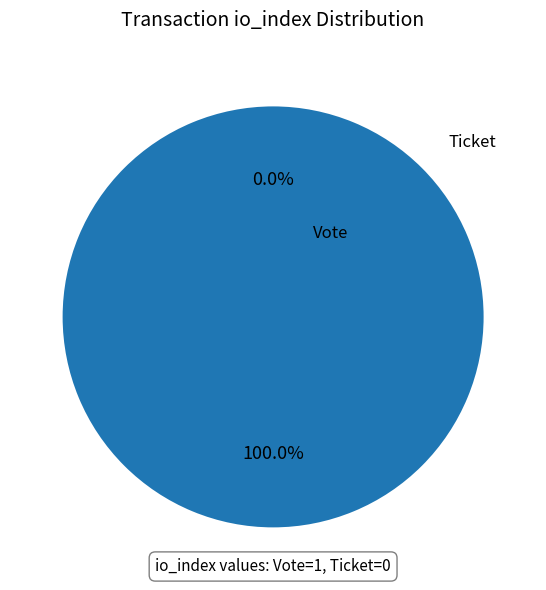

What percentage is NOT represented by Ticket?

100.0%